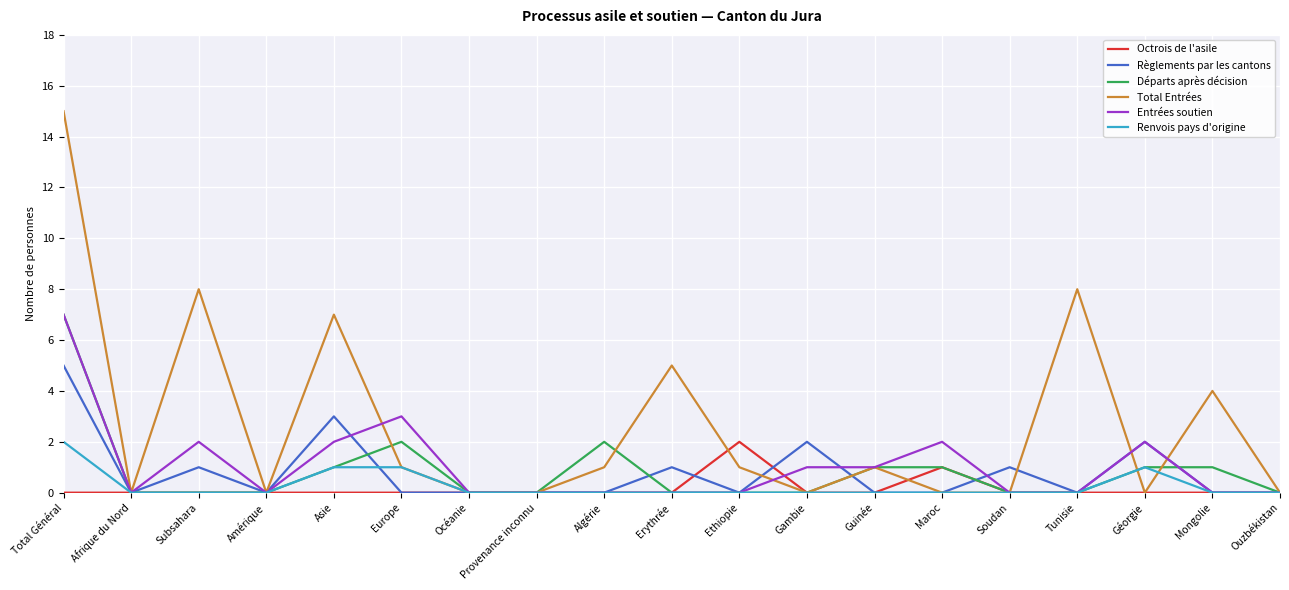

The value of Départs après décision at Maroc is 1. True or false?

True